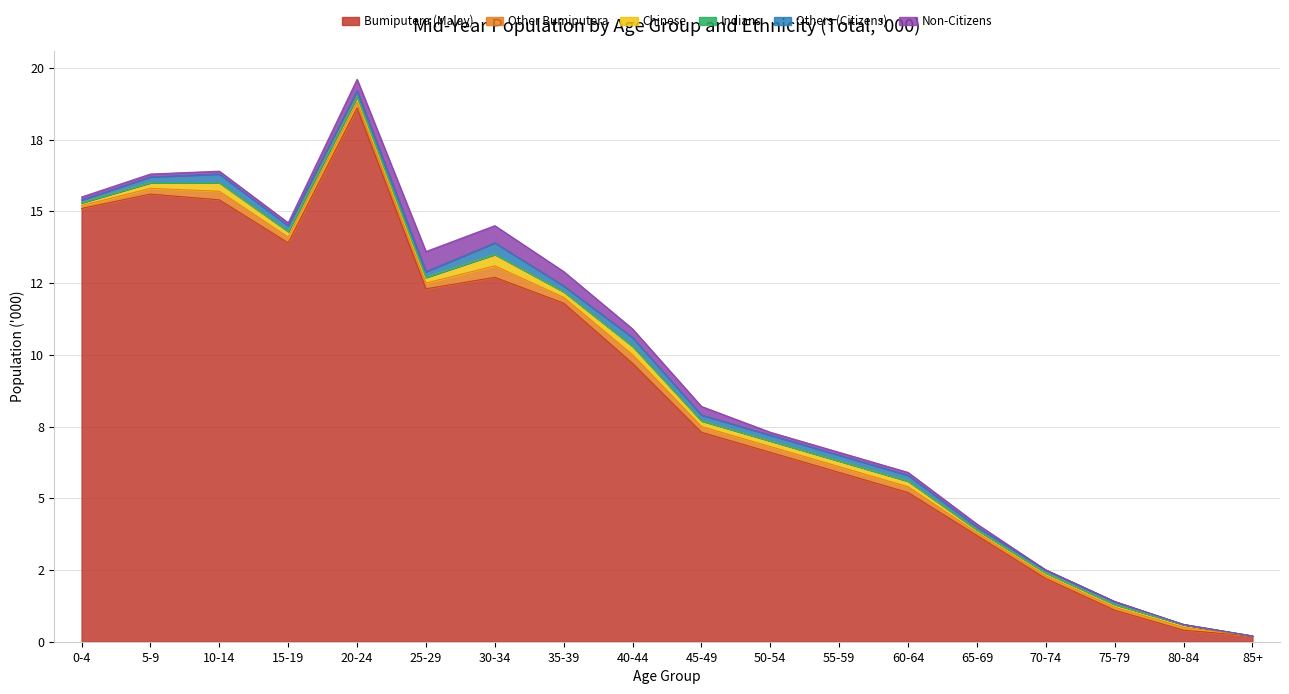

Is the value of Other Bumiputera at 30-34 greater than the value of Bumiputera (Malay) at 60-64?

No